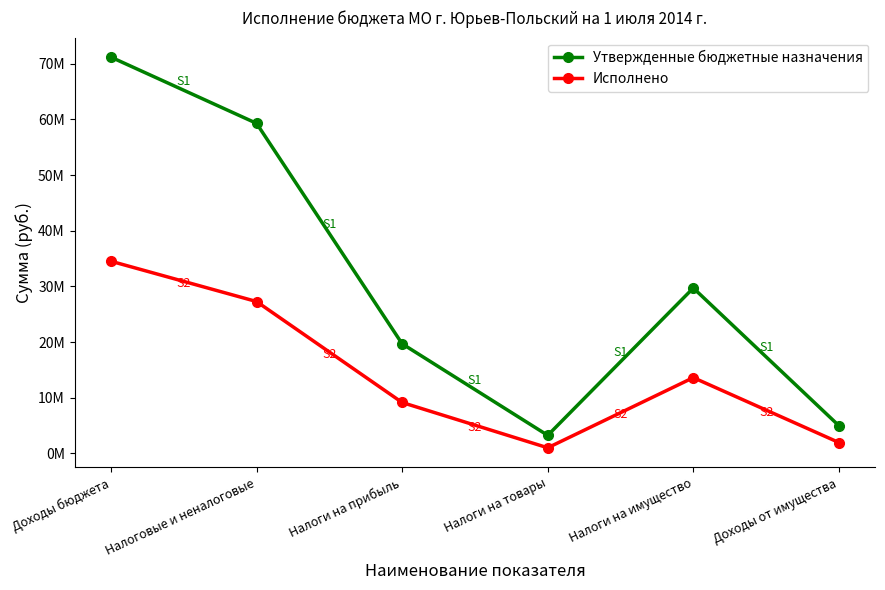

True or false: Утвержденные бюджетные назначения and Исполнено intersect in this chart.

False